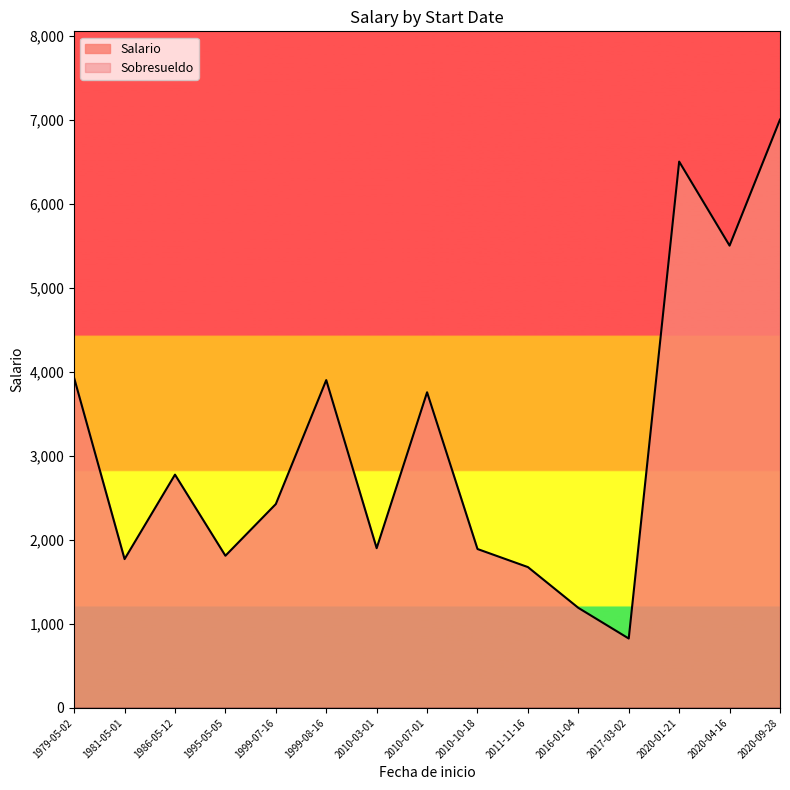

Which has a higher value, 1981-05-01 or 2016-01-04?

1981-05-01